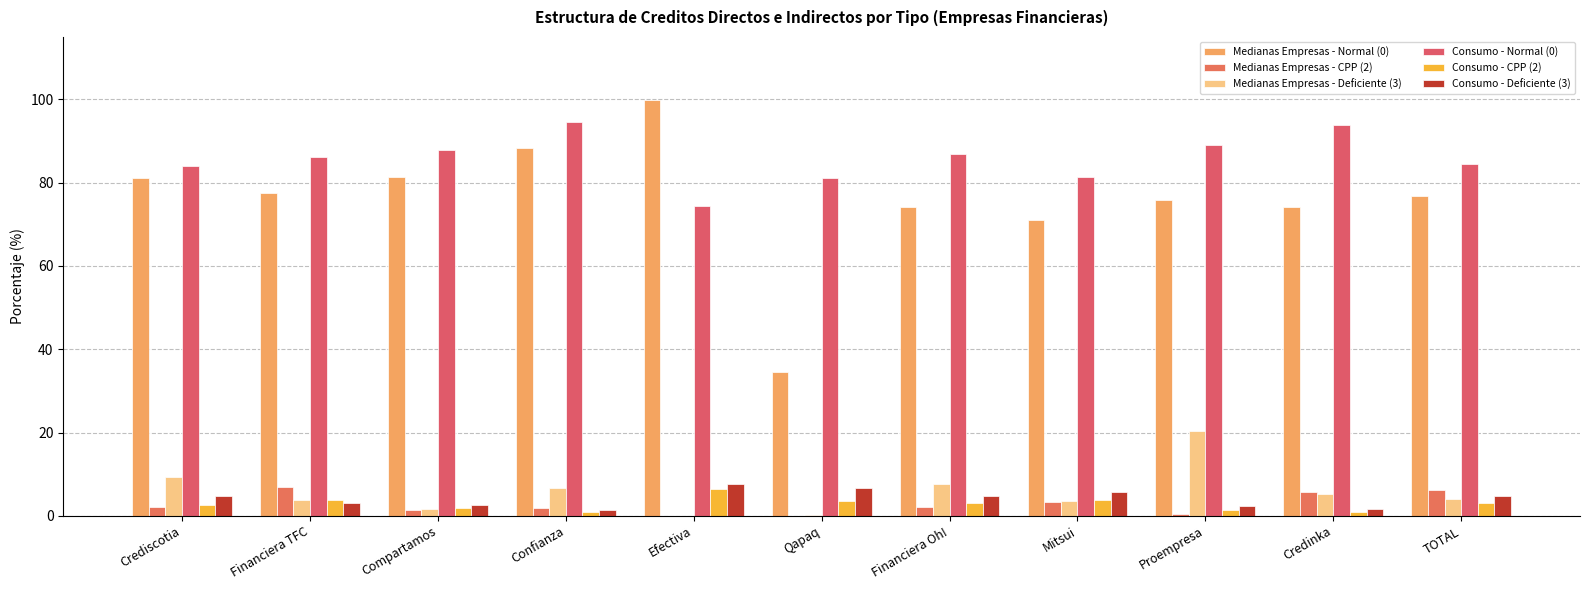

What is the value of the Consumo - CPP (2) bar at the 3rd from the left?

2.0